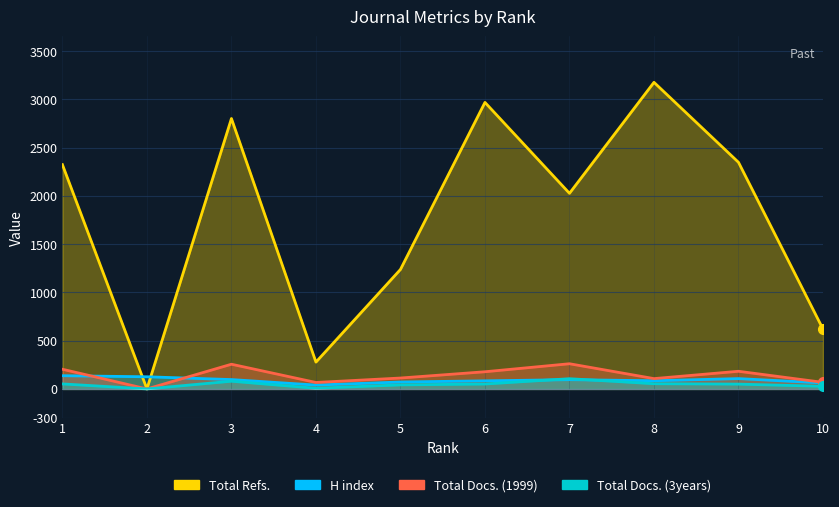

Which series has the widest spread of values?

Total Refs.